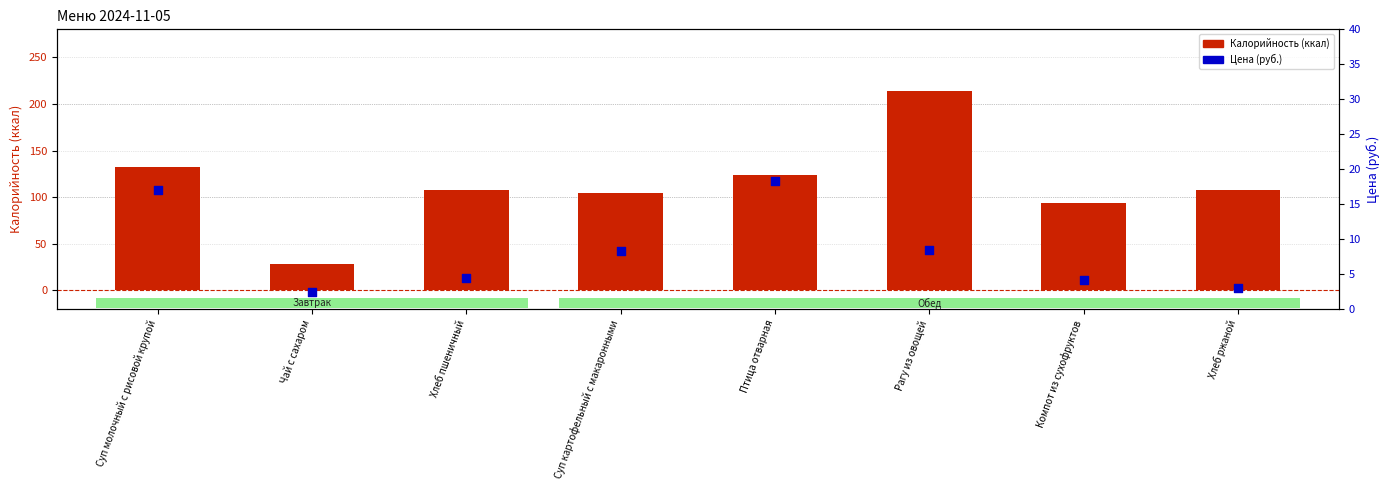

Which series has the largest total across all categories?

Калорийность (ккал)